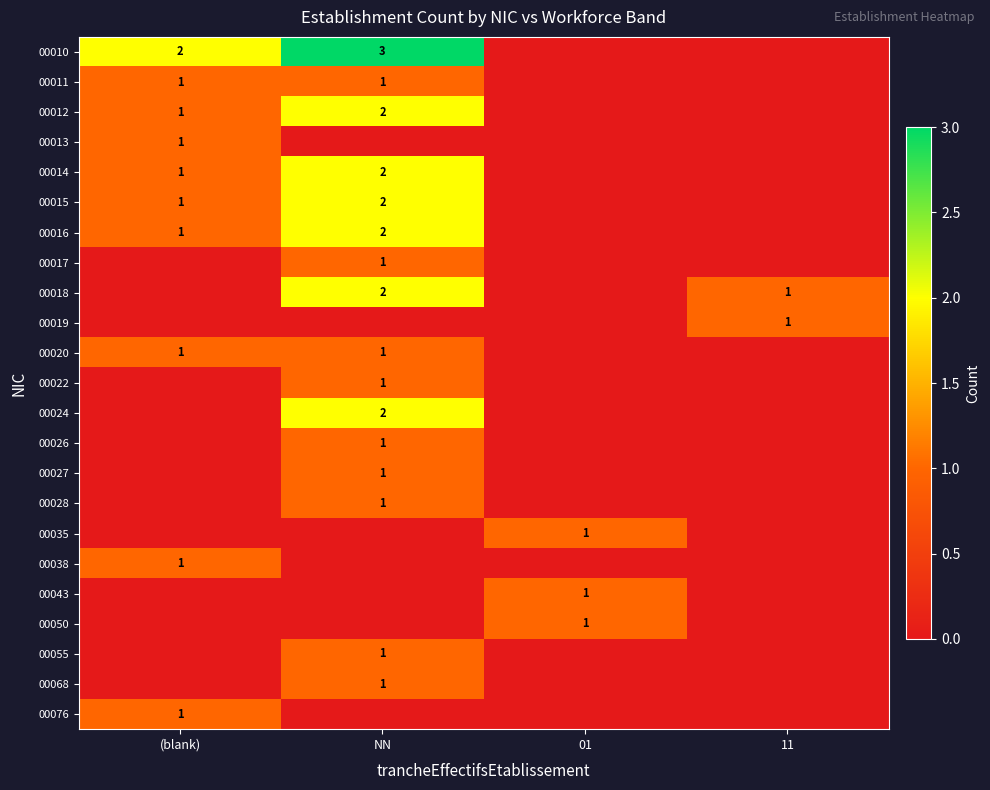

The 00020 series shows 1 at (blank). True or false?

True